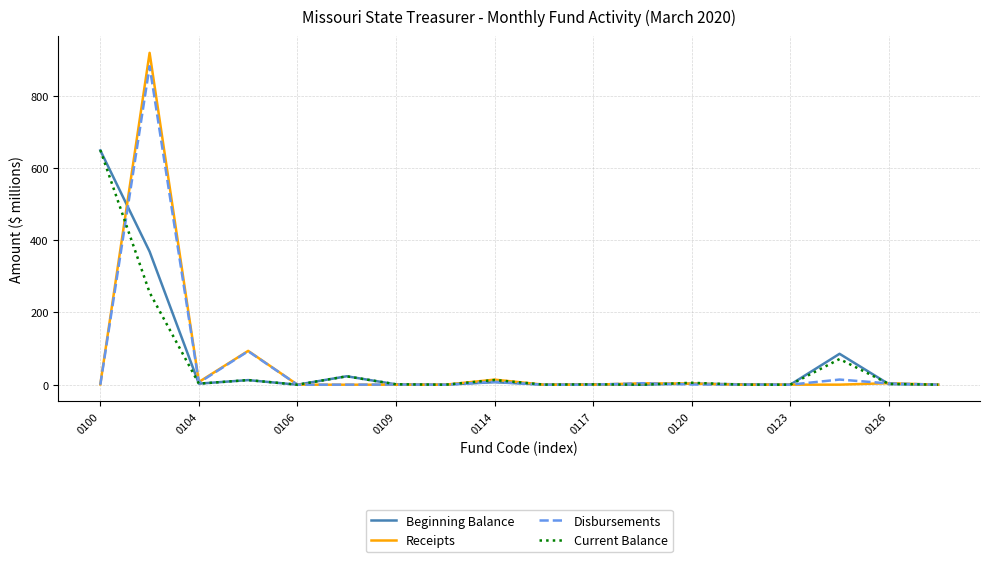

What are all the series names shown in the legend?

Beginning Balance, Receipts, Disbursements, Current Balance